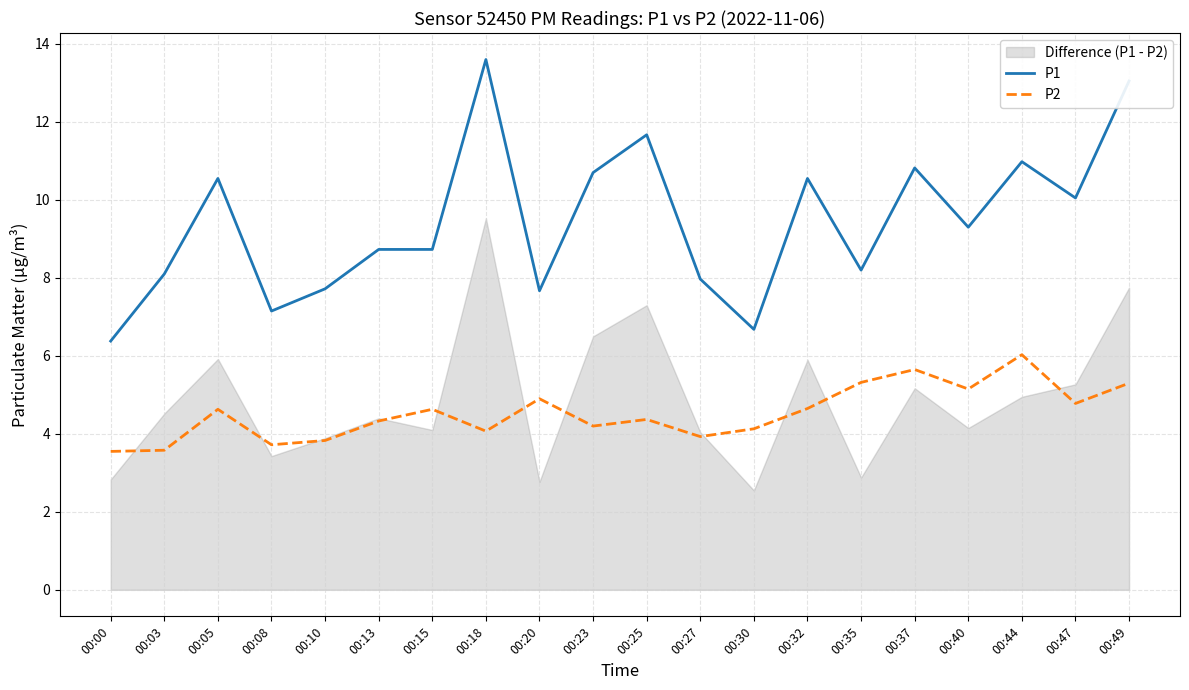

How many lines are shown in the chart?

2